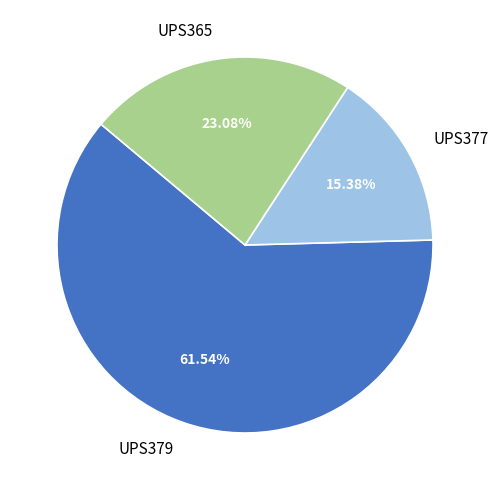

To the nearest percent, what portion does UPS365 represent?

23%